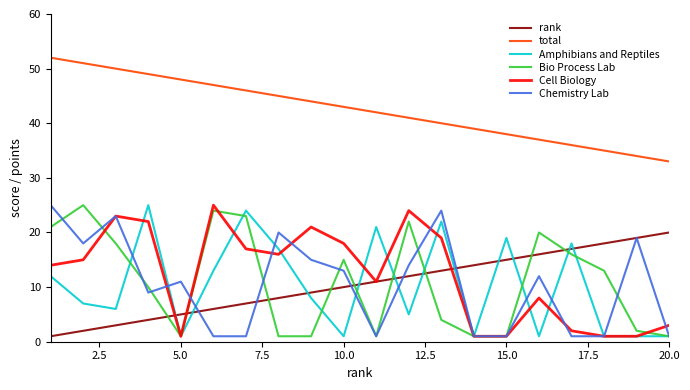

Which series has the largest total across all categories?

total